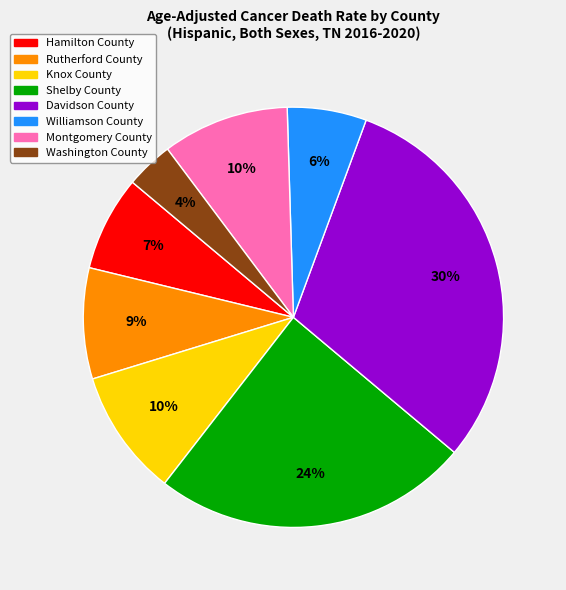

Count the number of slices in the pie.

8